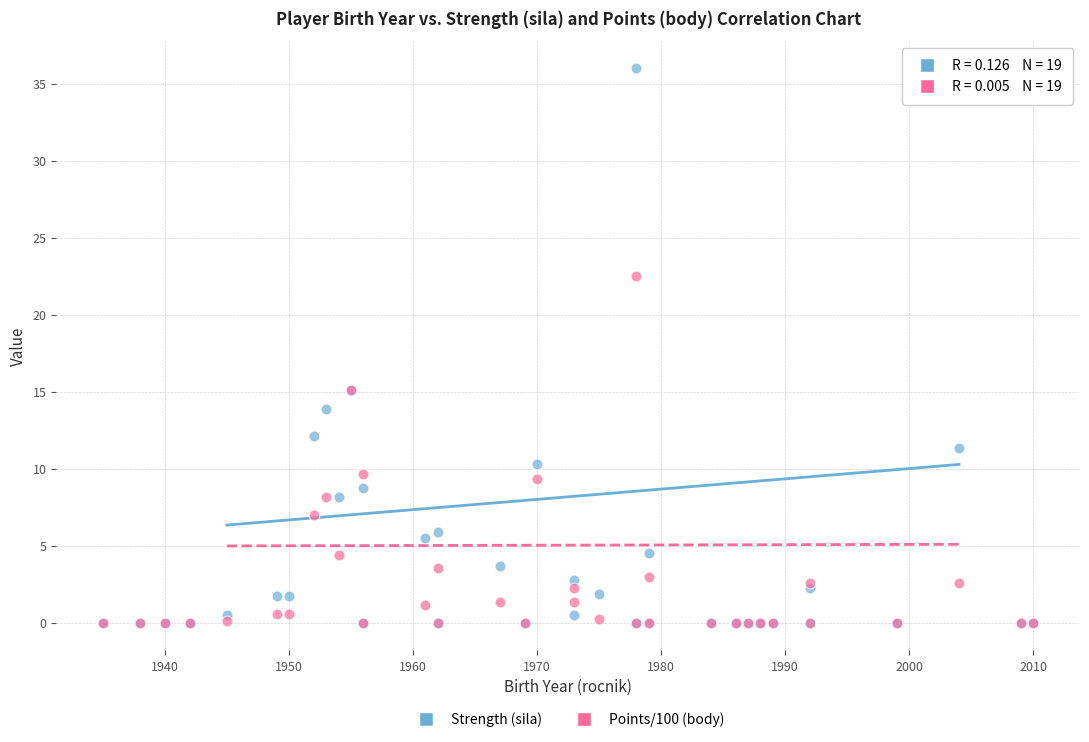

Which series has the largest Y range (max minus min)?

Strength (sila)